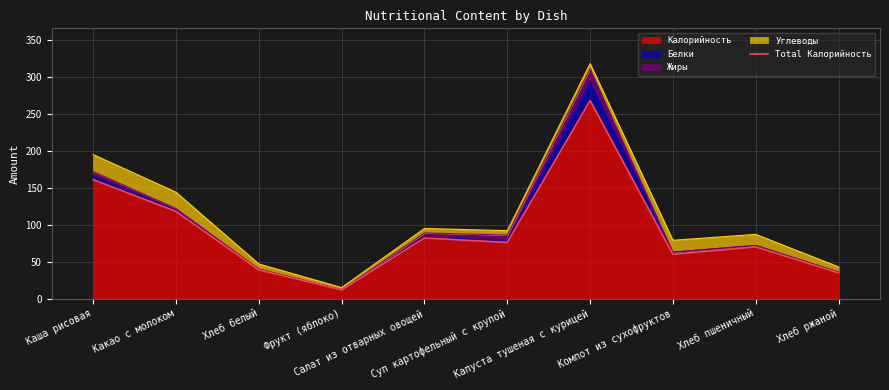

At which label does the data first exceed 76?

Каша рисовая